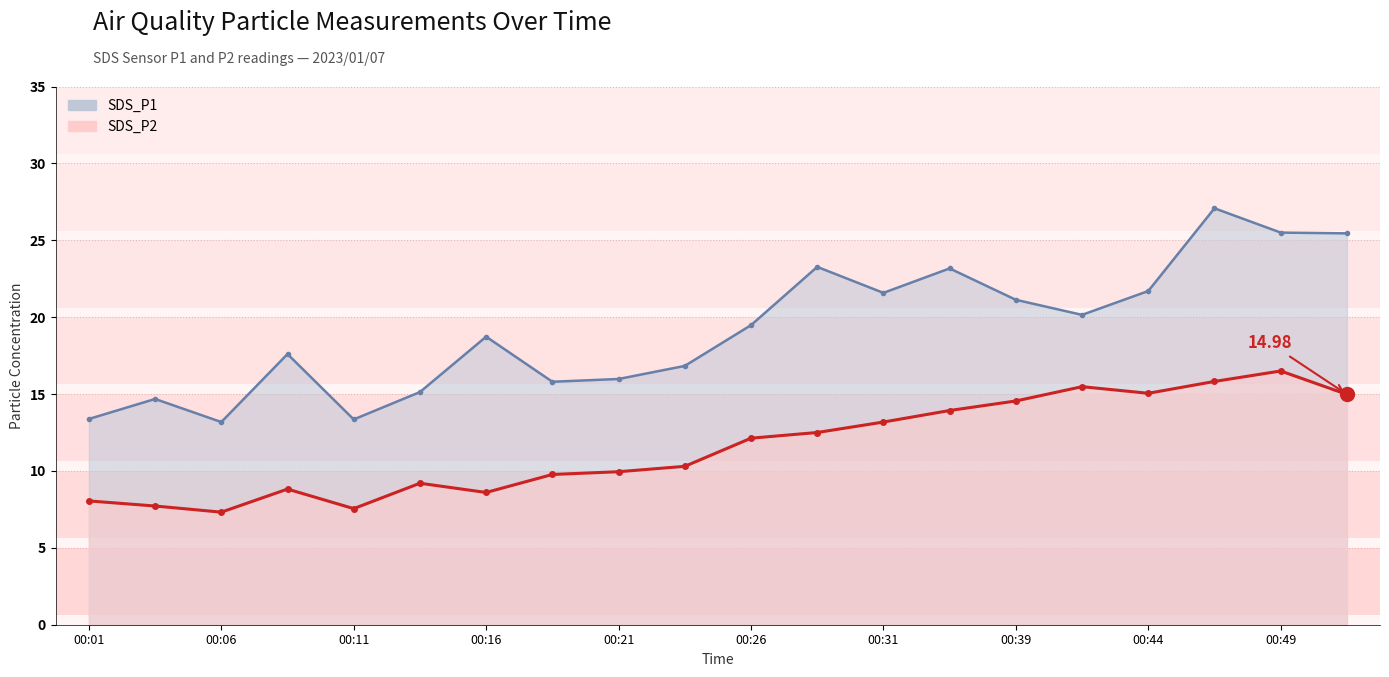

What is the minimum value for SDS_P2?

7.3